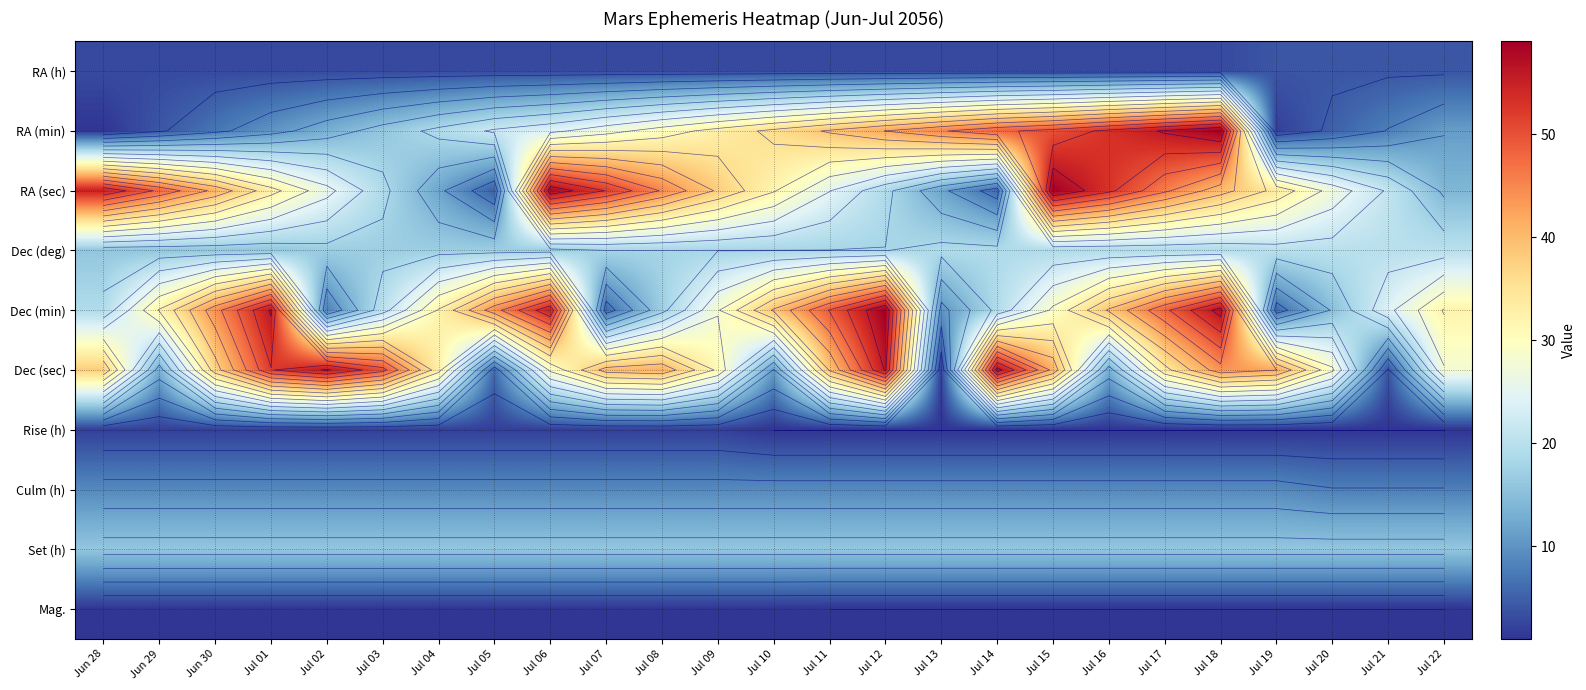

The value of Set (h) at Jul 04 is 6.4. True or false?

False